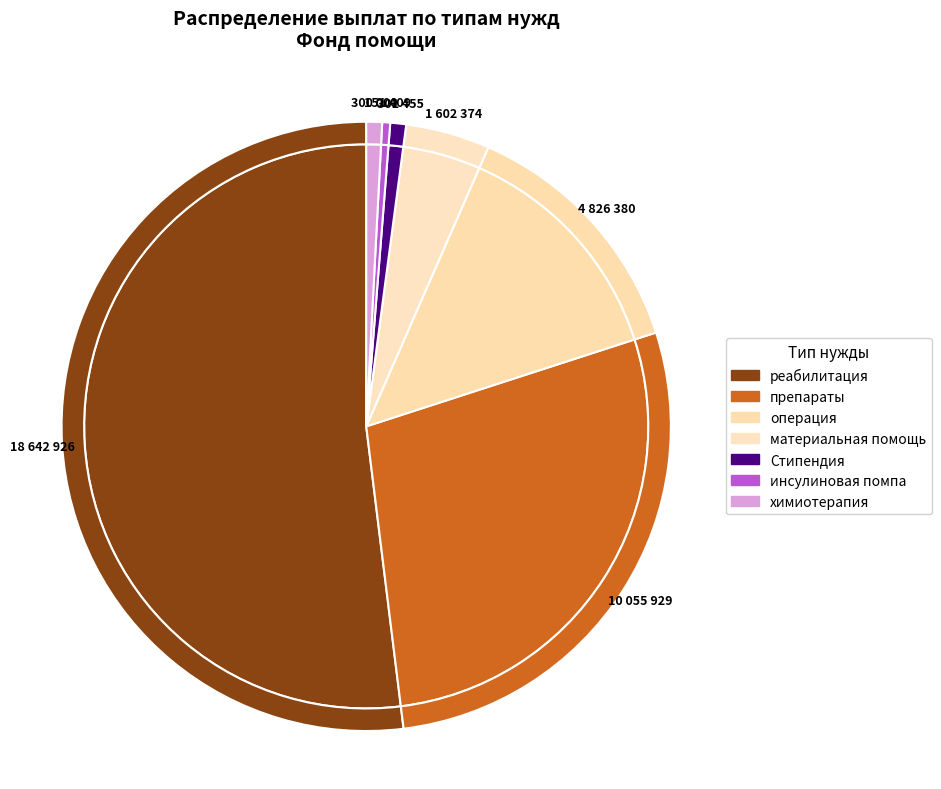

To the nearest percent, what is the average slice percentage?

14%